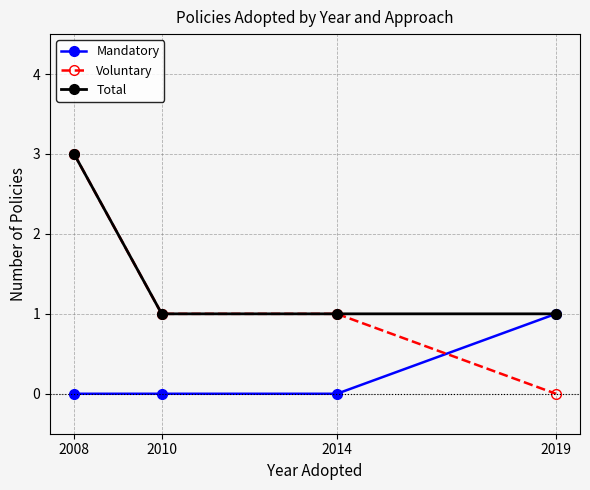

Does the chart have visible grid lines?

Yes